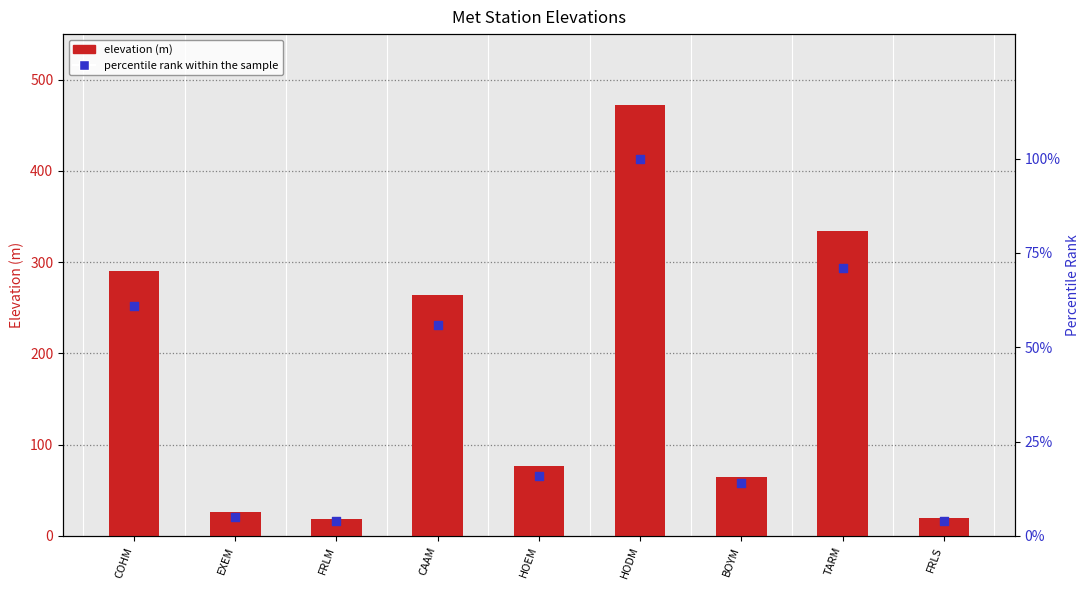

At how many categories does at least one series exceed 295?

2